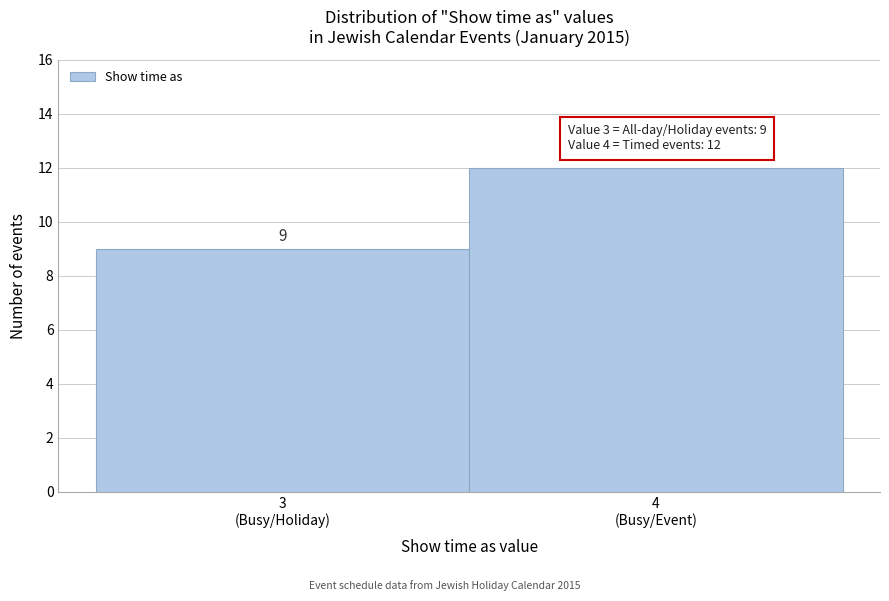

Reading right to left, transcribe all the data shown in this chart.

12	9